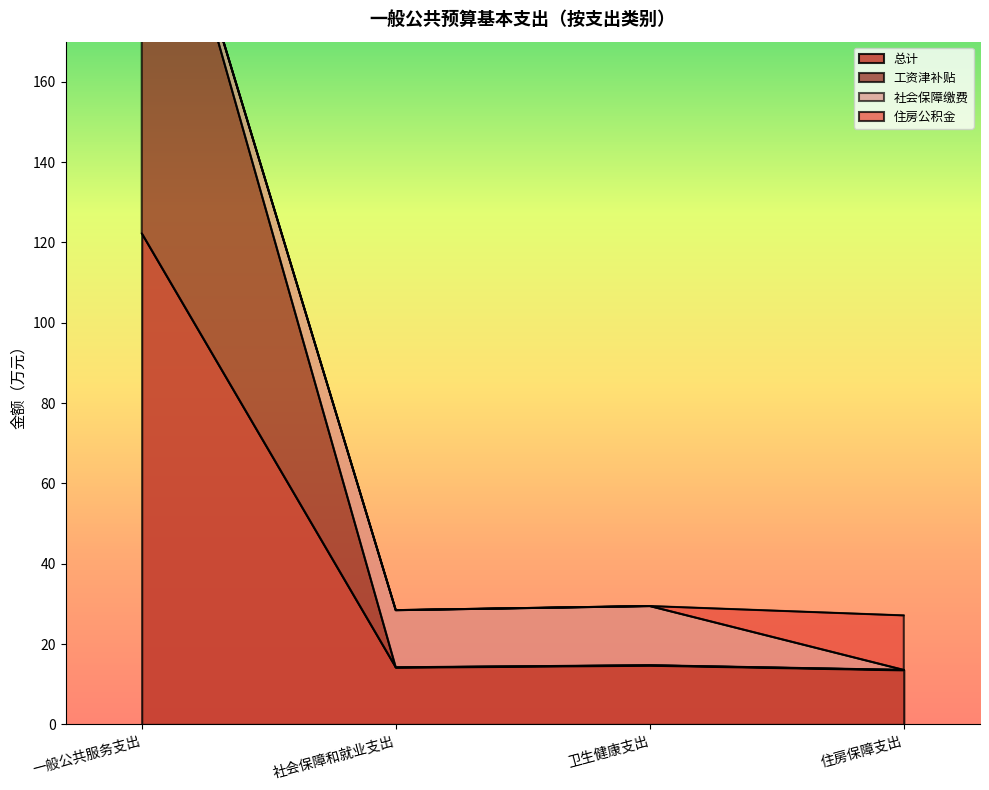

True or false: 工资津补贴 has more than 2 points higher than both neighbors.

False